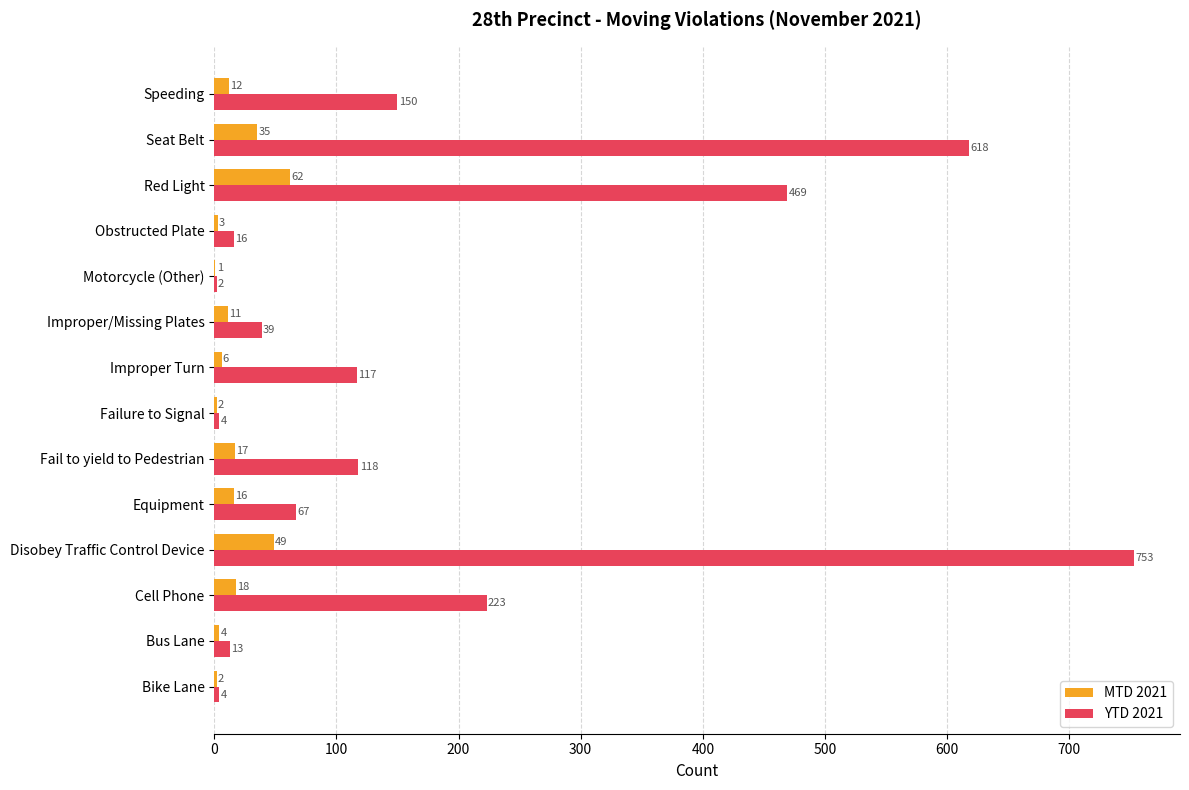

Which series changed the most between Improper/Missing Plates and Speeding?

YTD 2021